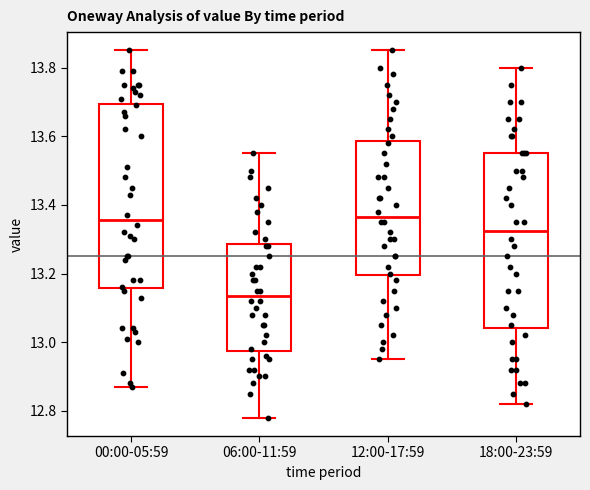

Reading left to right, transcribe this box plot: for each box, give where its median line is, the range the box spans, and where its two whiskers end, as read against the y-axis. The values are not printed on the chart, so give them approximately, as read against the axis.

00:00-05:59: median 13.36, box 13.16 to 13.70, whiskers 12.88 to 13.86
06:00-11:59: median 13.14, box 12.98 to 13.28, whiskers 12.78 to 13.56
12:00-17:59: median 13.36, box 13.20 to 13.58, whiskers 12.96 to 13.86
18:00-23:59: median 13.32, box 13.04 to 13.56, whiskers 12.82 to 13.80